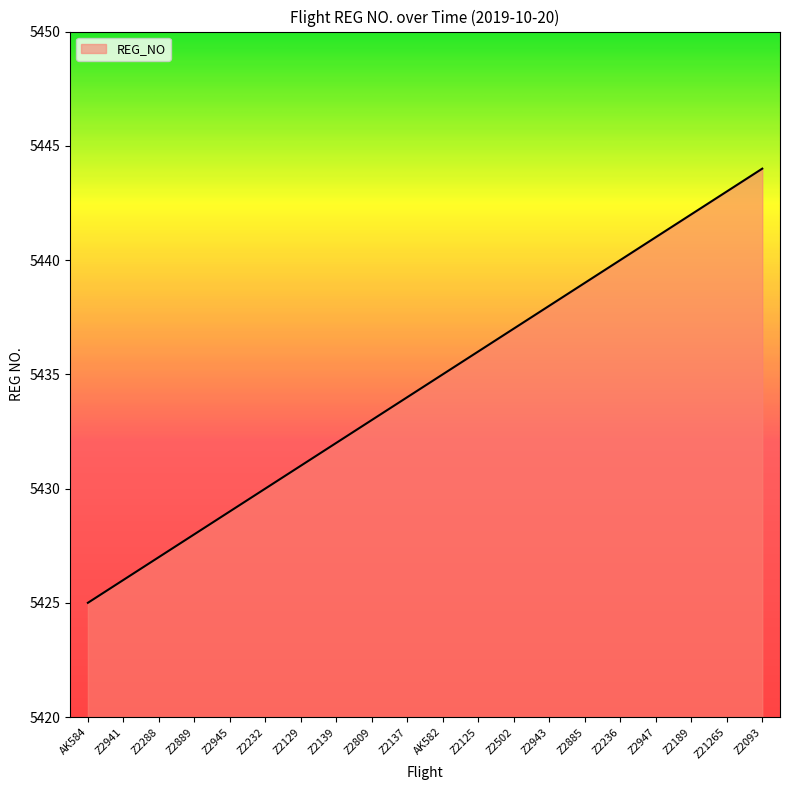

What is the difference between the values at Z2502 and Z2809?

4